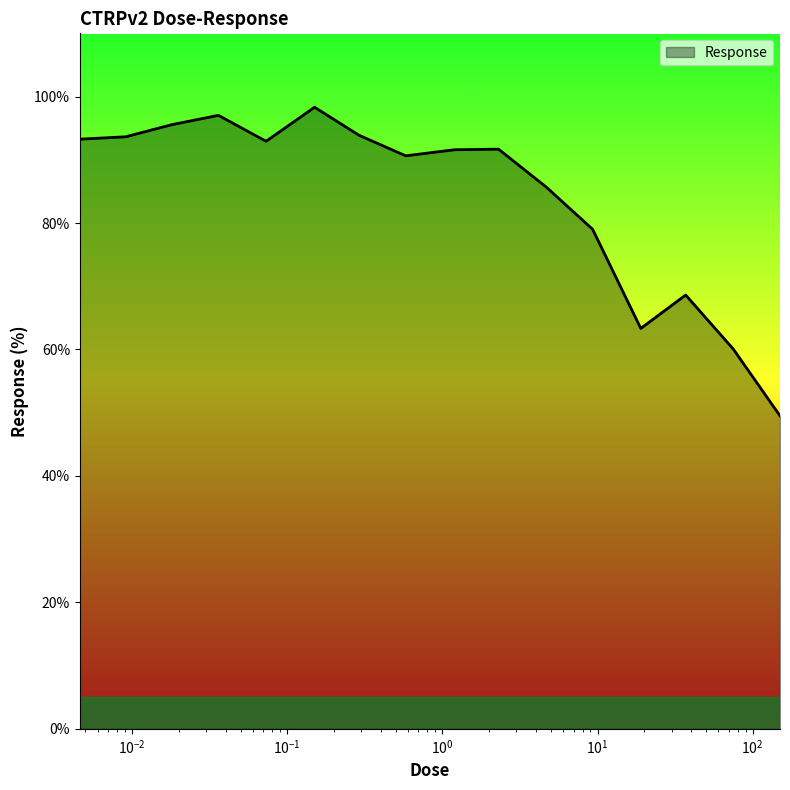

What is the difference between the maximum and minimum values?

48.8